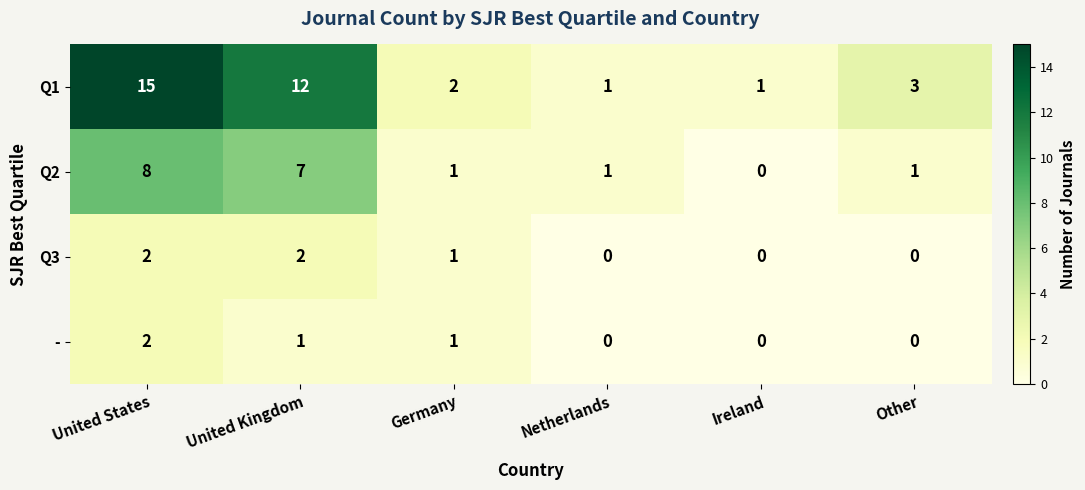

Count the number of categories in the chart.

6